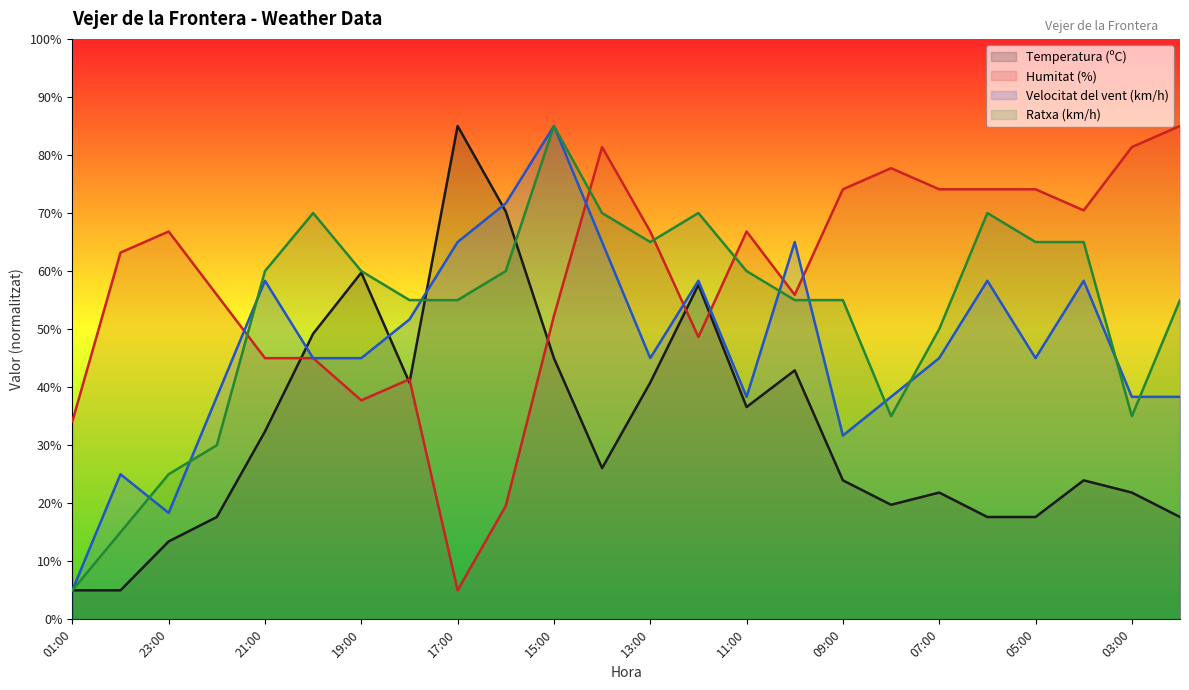

Between 20:00 and 19:00, which series saw the biggest shift?

Temperatura (ºC)